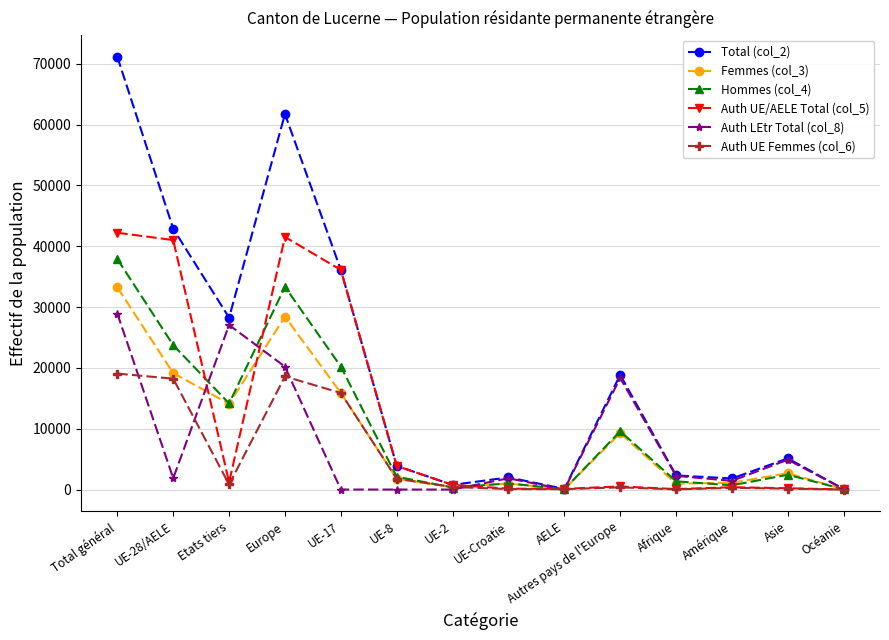

True or false: Femmes (col_3) has a value of 33249 at Total général.

True